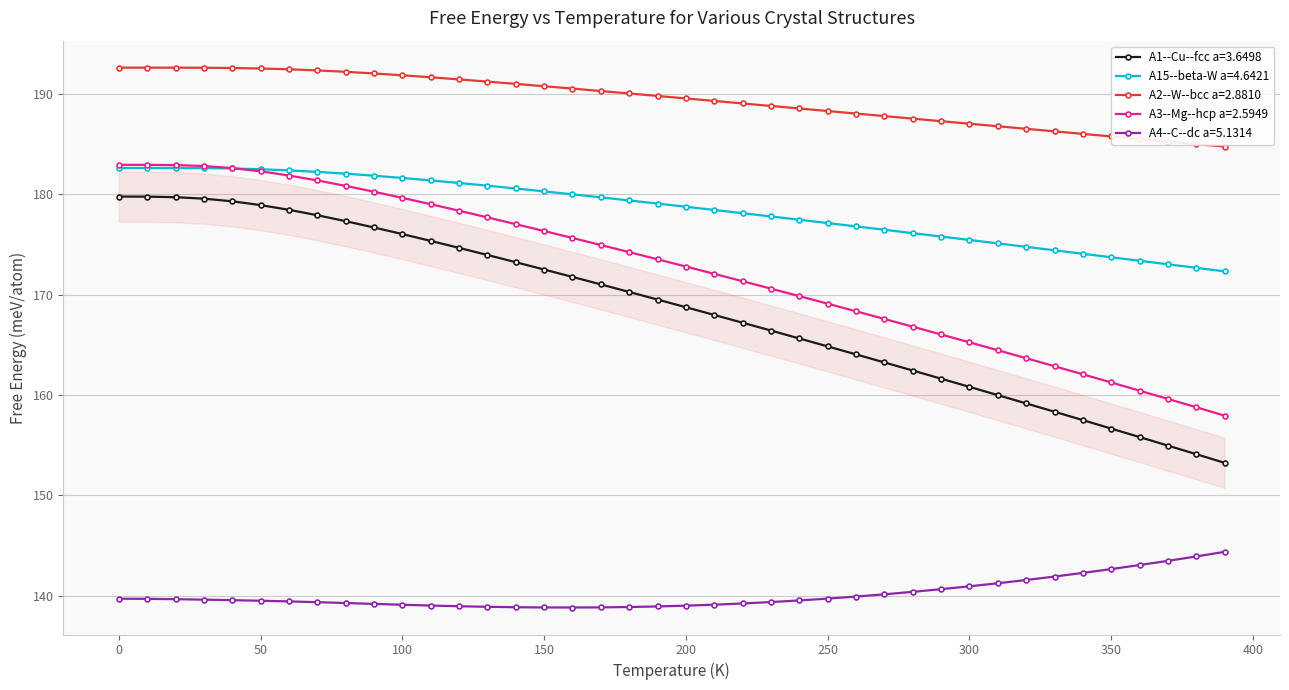

True or false: A1--Cu--fcc a=3.6498 and A15--beta-W a=4.6421 cross at least once.

False